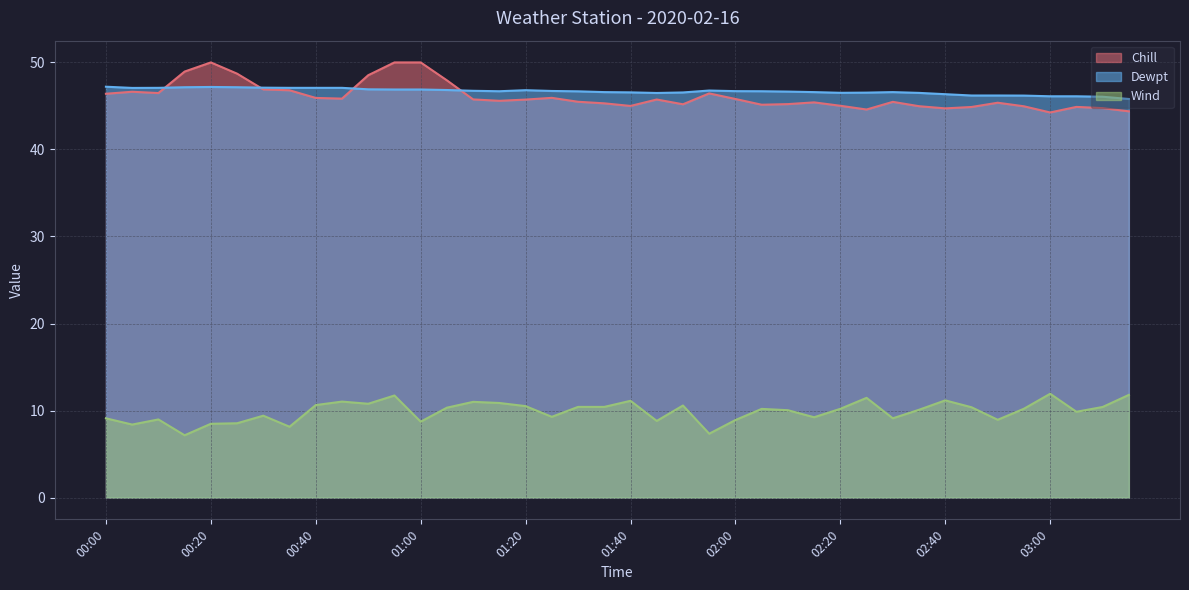

True or false: Wind and Dewpt intersect in this chart.

False